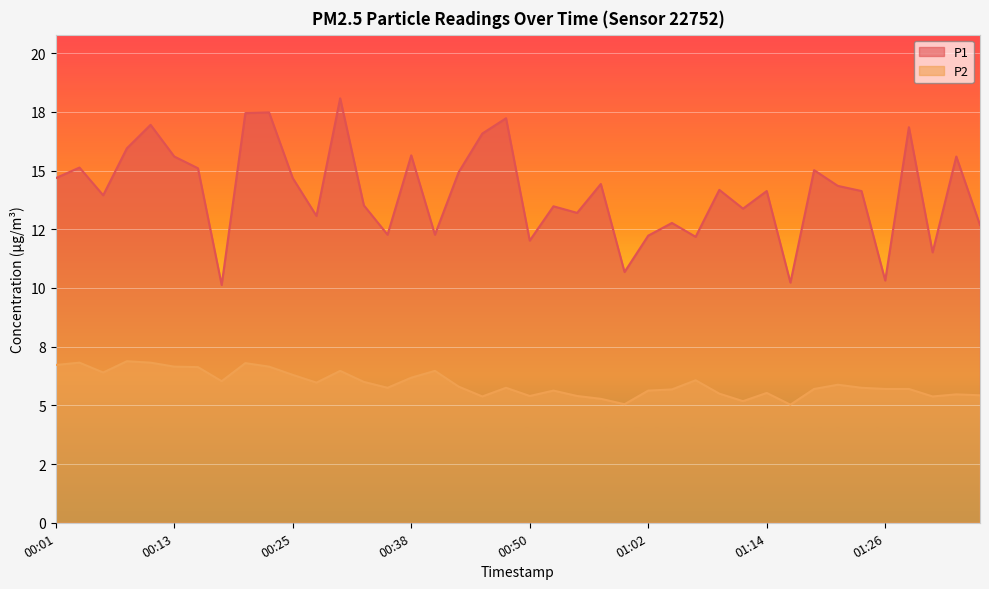

What position from the left is 00:52?

22